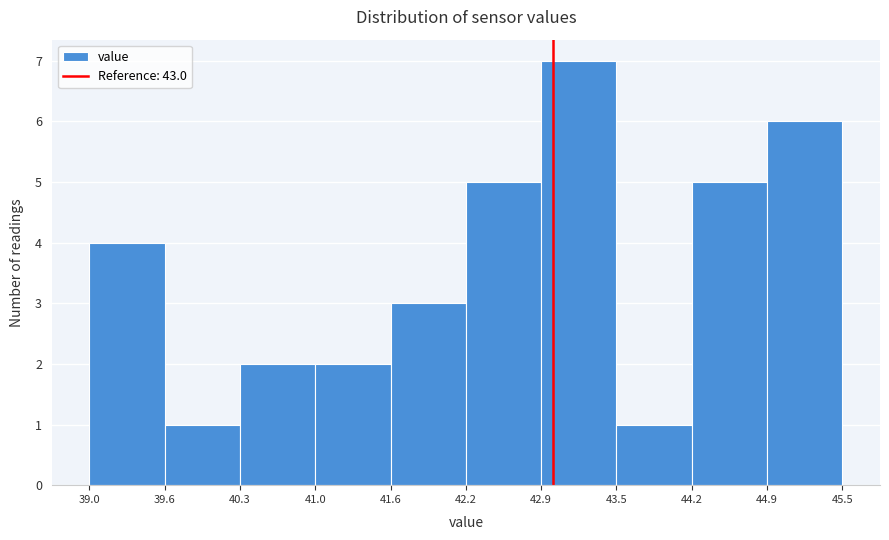

How tall is the bar that spans 40.3 to 41.0 on the x-axis? The values are not printed on the chart, so give them approximately, as read against the axis.

2